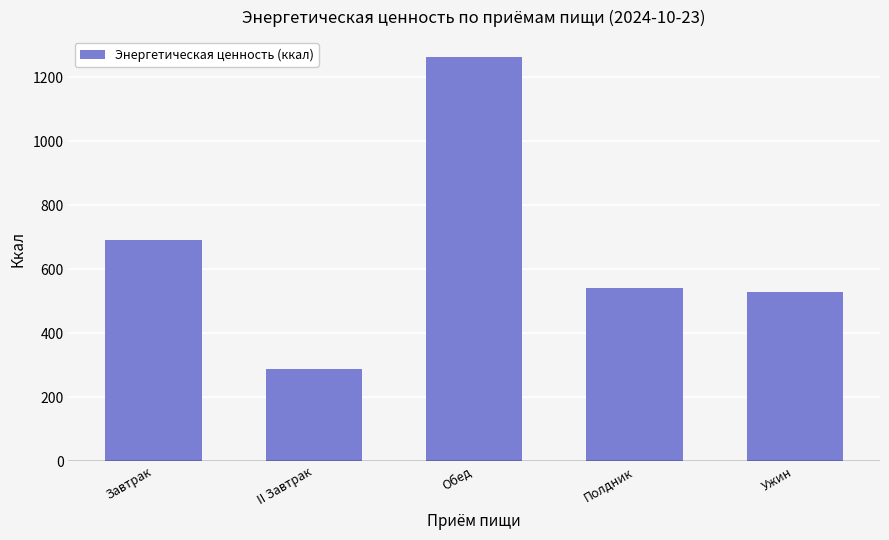

What is the change in value from Завтрак to Обед?

+569.5